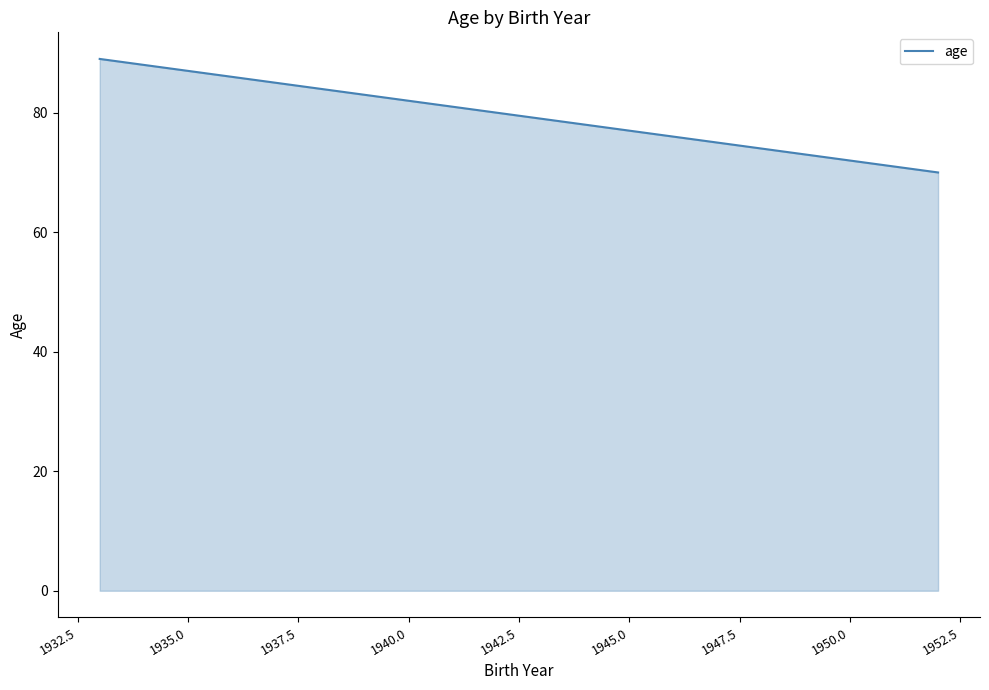

What is the greatest value displayed?

89